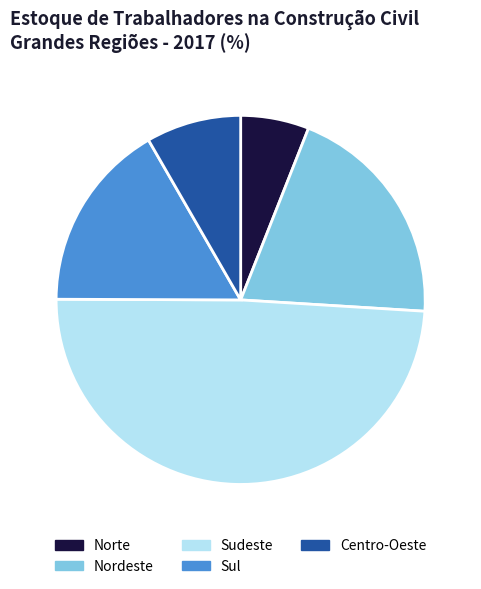

Does Sudeste account for over 50% of the chart?

No